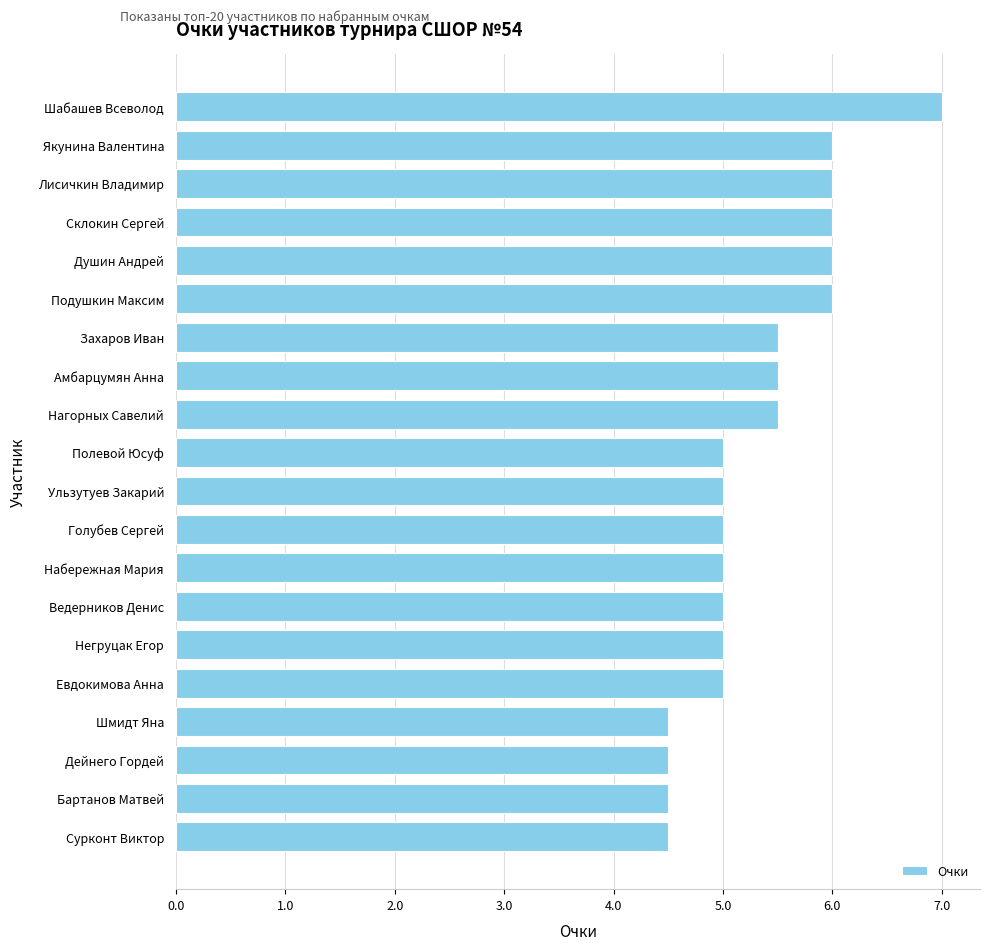

Reading bottom to top, extract all data points from this chart.

Сурконт Виктор=4.5	Бартанов Матвей=4.5	Дейнего Гордей=4.5	Шмидт Яна=4.5	Евдокимова Анна=5.0	Негруцак Егор=5.0	Ведерников Денис=5.0	Набережная Мария=5.0	Голубев Сергей=5.0	Ульзутуев Закарий=5.0	Полевой Юсуф=5.0	Нагорных Савелий=5.5	Амбарцумян Анна=5.5	Захаров Иван=5.5	Подушкин Максим=6.0	Душин Андрей=6.0	Склокин Сергей=6.0	Лисичкин Владимир=6.0	Якунина Валентина=6.0	Шабашев Всеволод=7.0